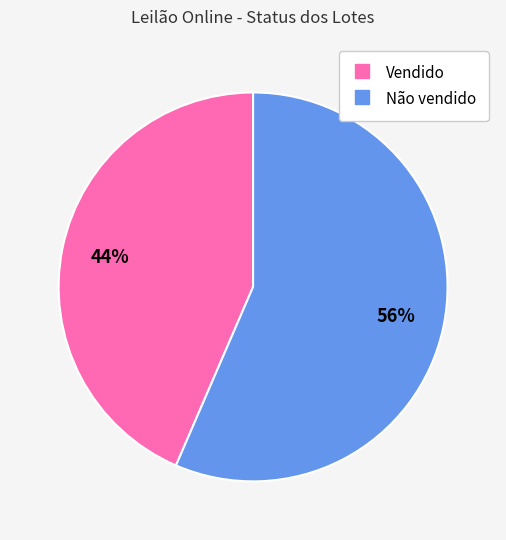

Which slice represents more than half of the pie?

Não vendido